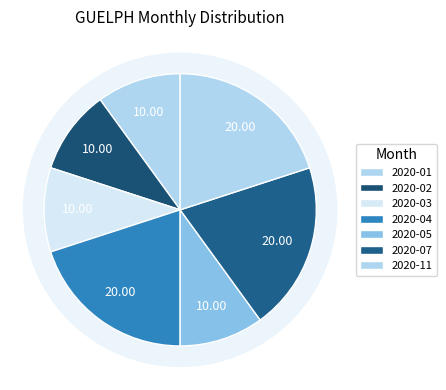

Combined, do 2020-10 and 2020-05 account for over 50%?

No